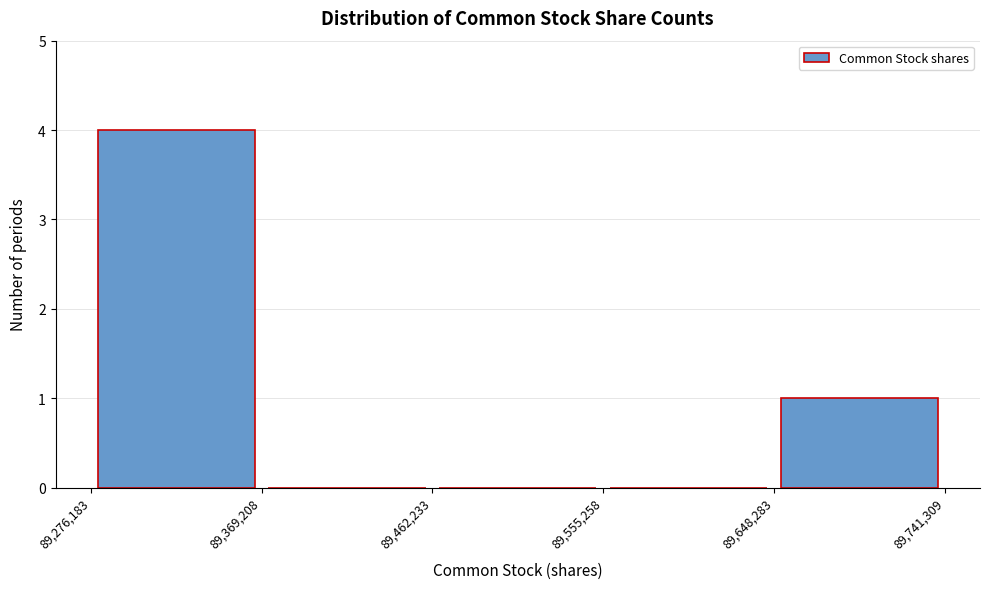

Reading left to right, transcribe this chart: for each bar, give the range it covers on the x-axis and its height. The values are not printed on the chart, so give them approximately, as read against the axis.

89,276,183 to 89,369,208: 4
89,369,208 to 89,462,233: 0
89,462,233 to 89,555,258: 0
89,555,258 to 89,648,283: 0
89,648,283 to 89,741,309: 1